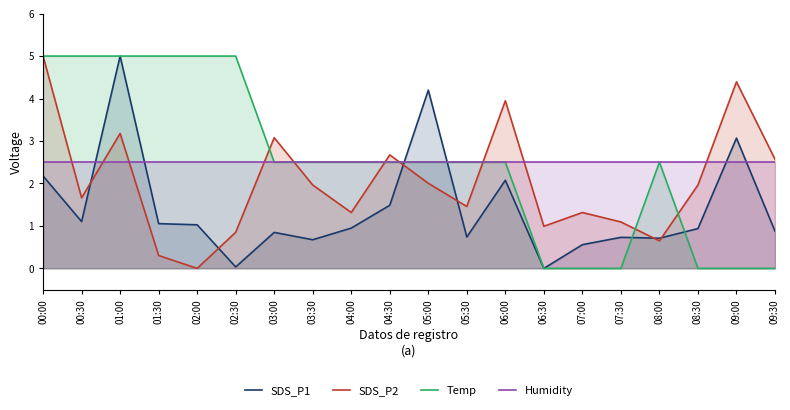

How many data points does each series have?

20